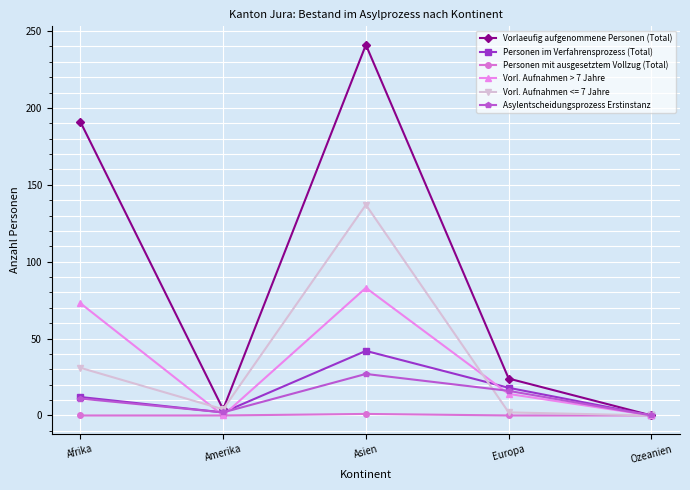

Where is the first local minimum for Vorl. Aufnahmen > 7 Jahre?

Amerika